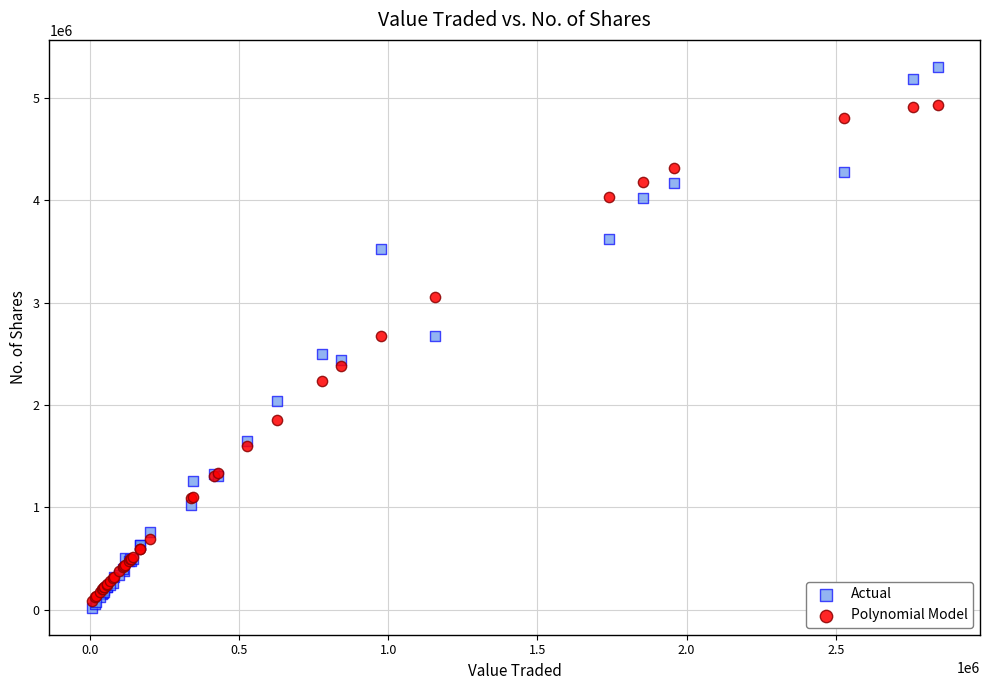

Which series contains the lowest Y value?

Actual